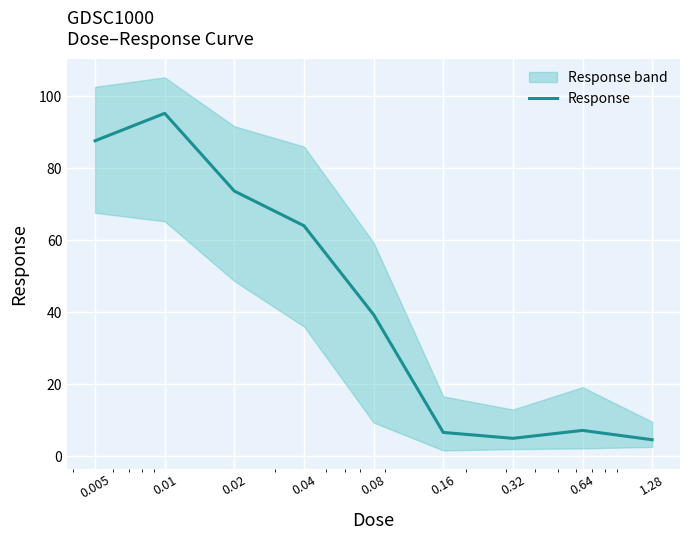

What is the smallest value displayed?

4.6